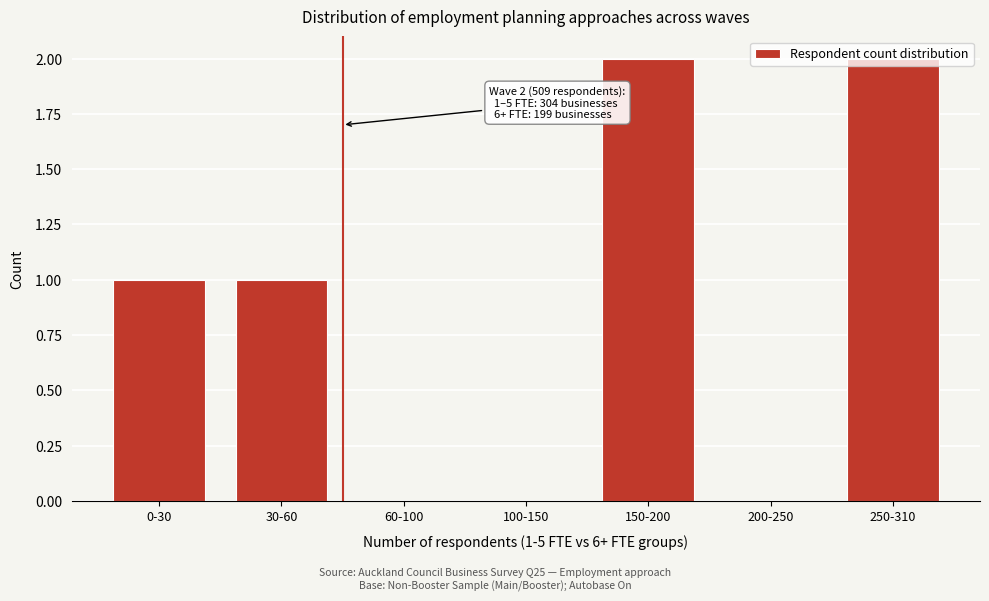

Which has a higher value, 30-60 or 60-100?

30-60